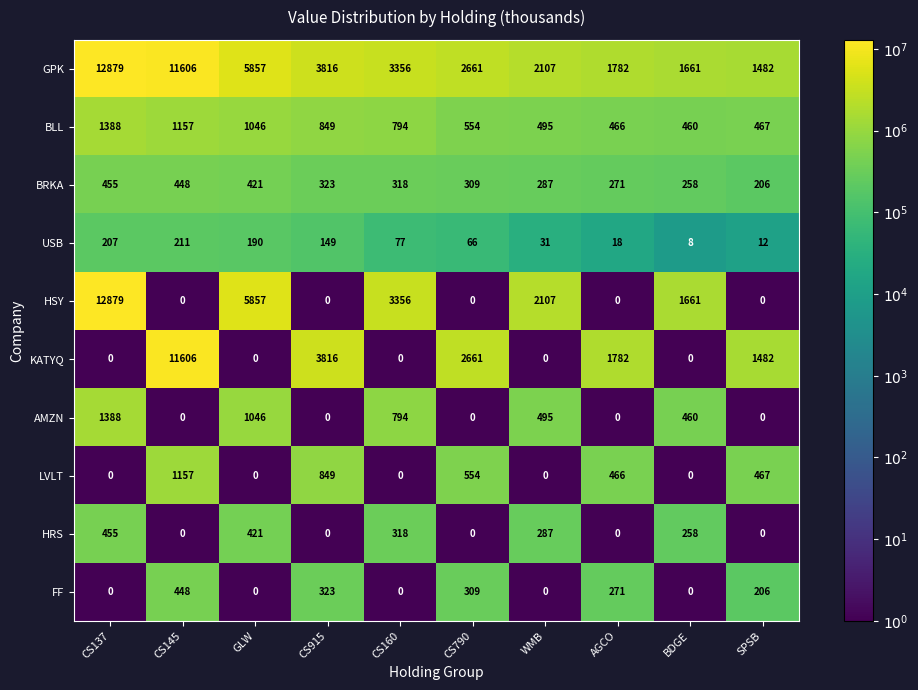

Which series changed the most between AGCO and BDGE?

KATYQ